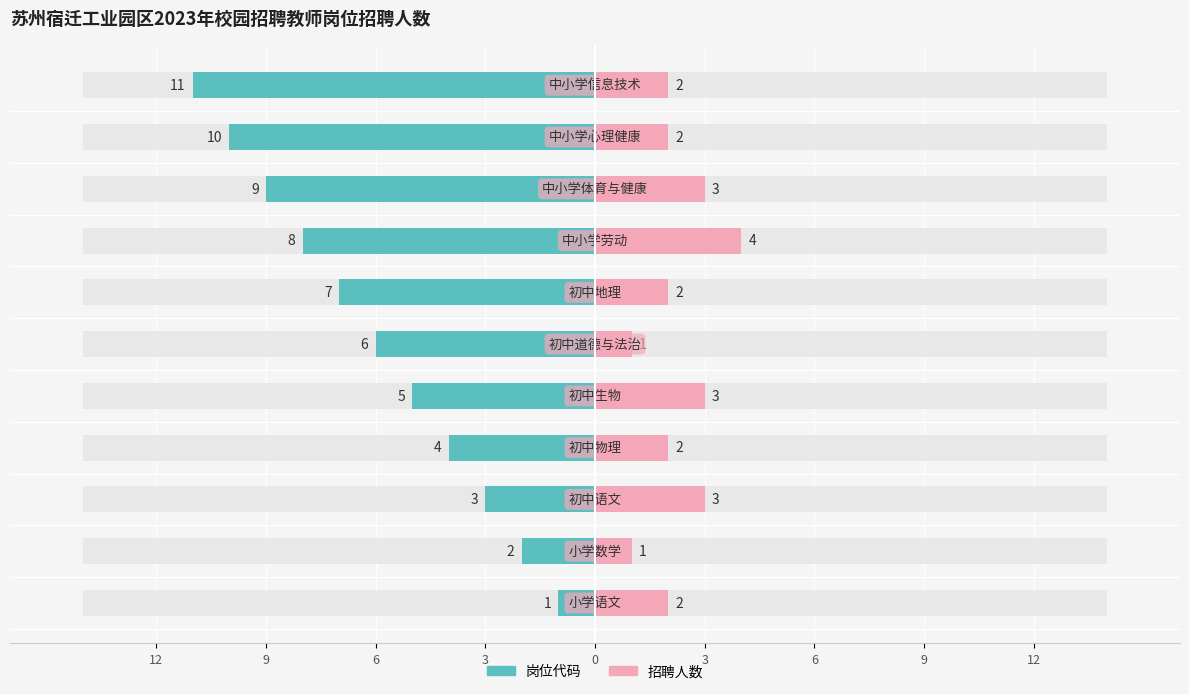

What are all the series names shown in the legend?

岗位代码, 招聘人数